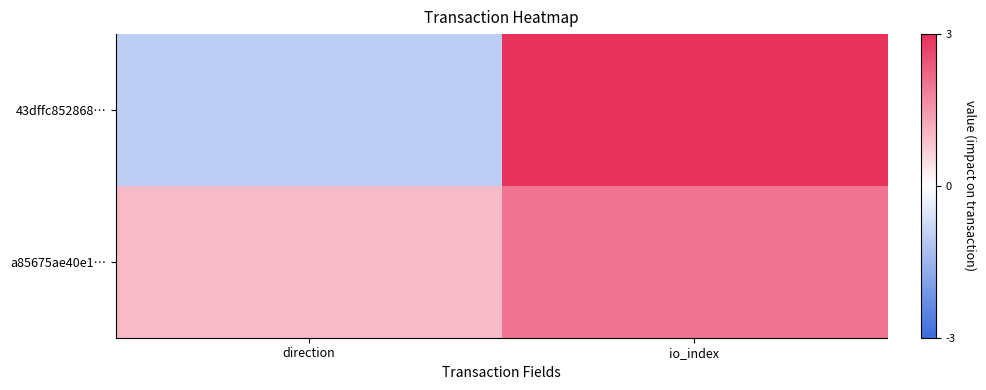

Between direction and io_index, which is larger?

io_index